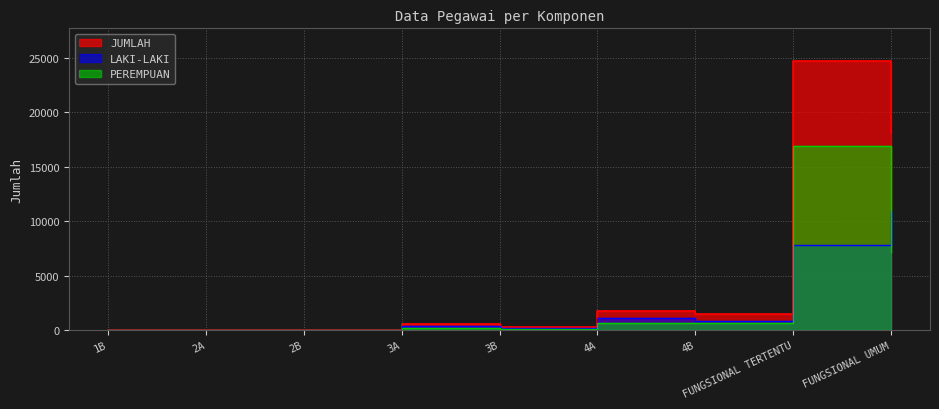

At which category is the sum across all series the highest?

FUNGSIONAL TERTENTU